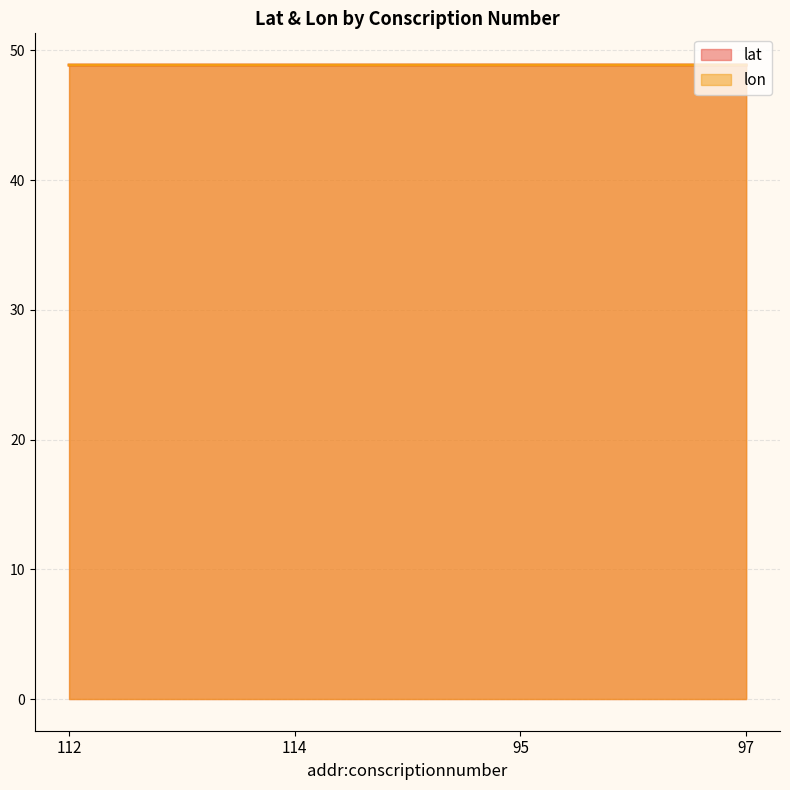

How many lines are shown in the chart?

2